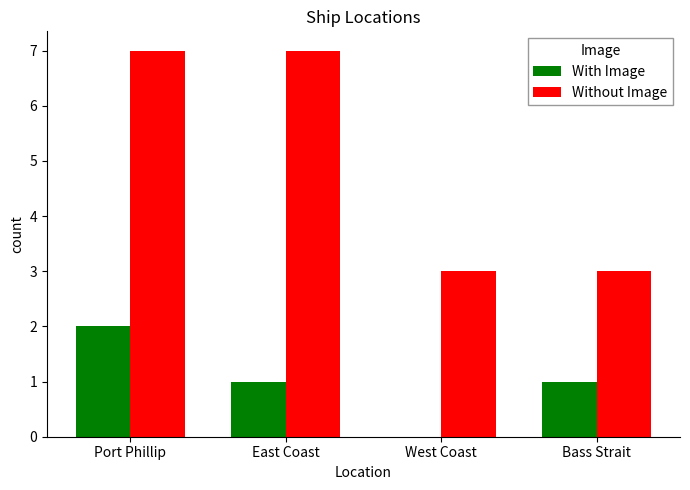

The value of With Image at East Coast is 1. True or false?

True